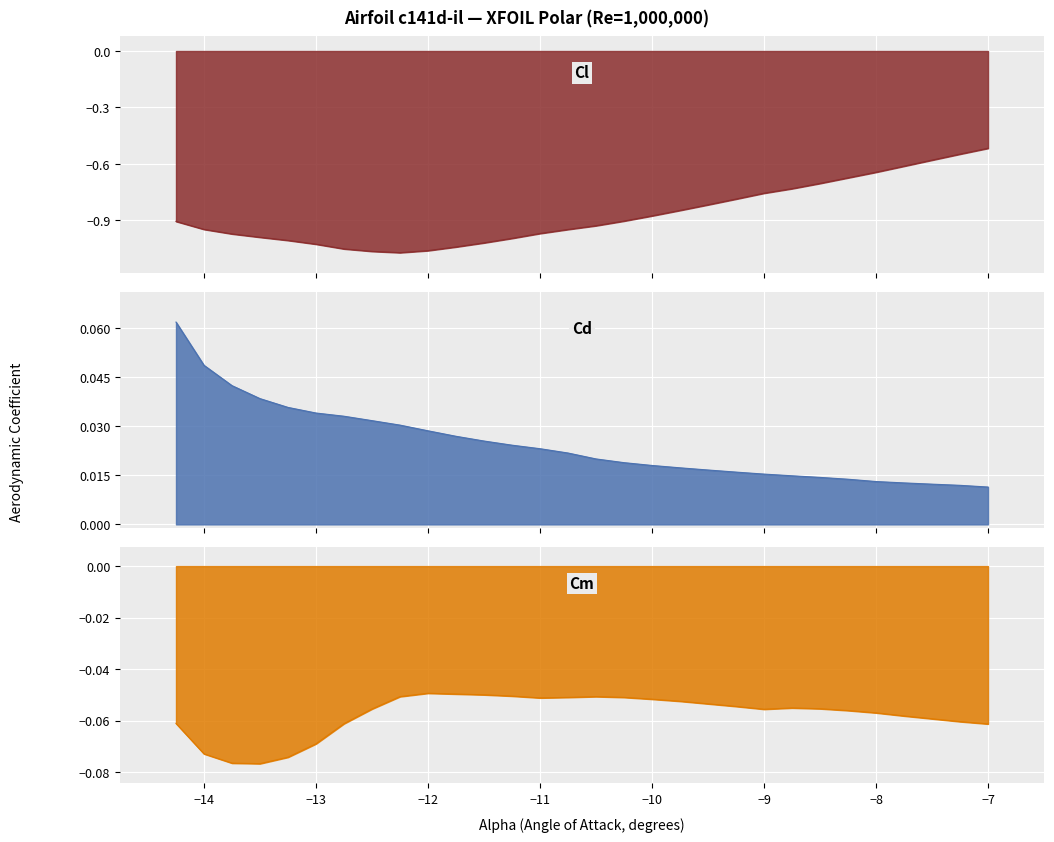

What is the sum of all Cm values?

-1.7